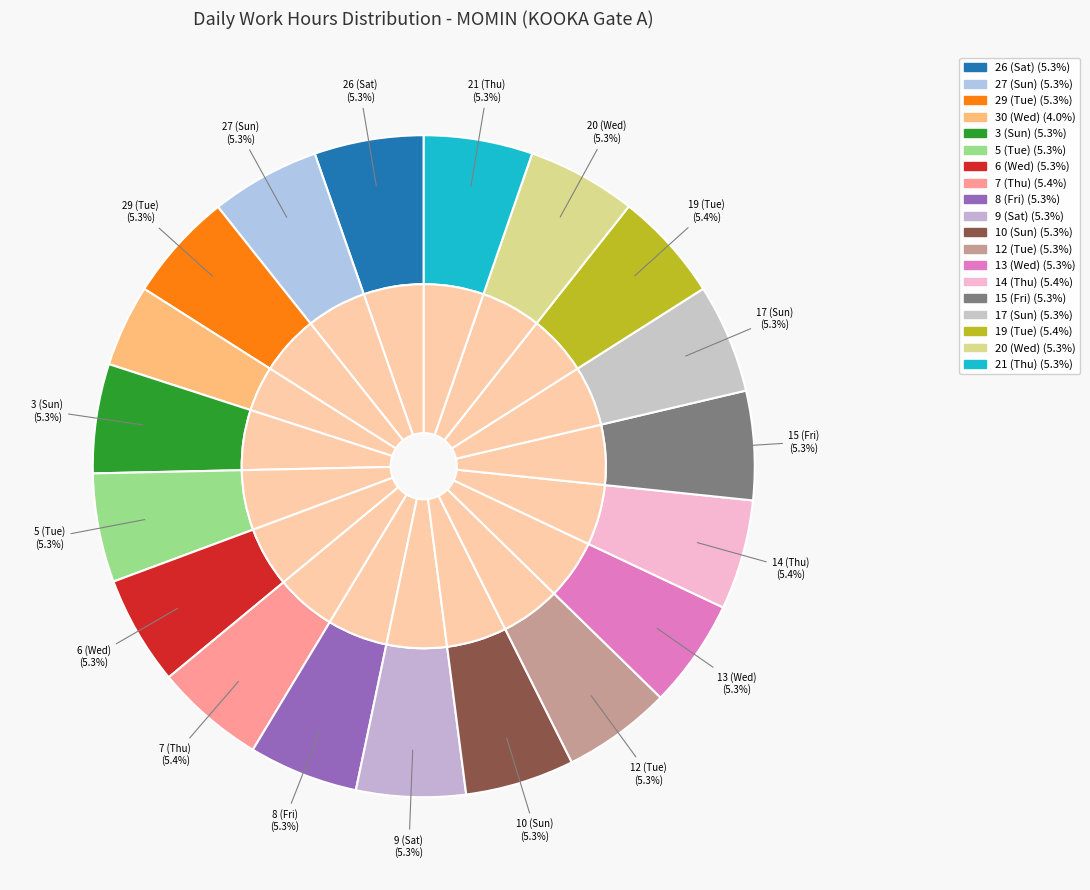

Which slice is the smallest?

30 (Wed)